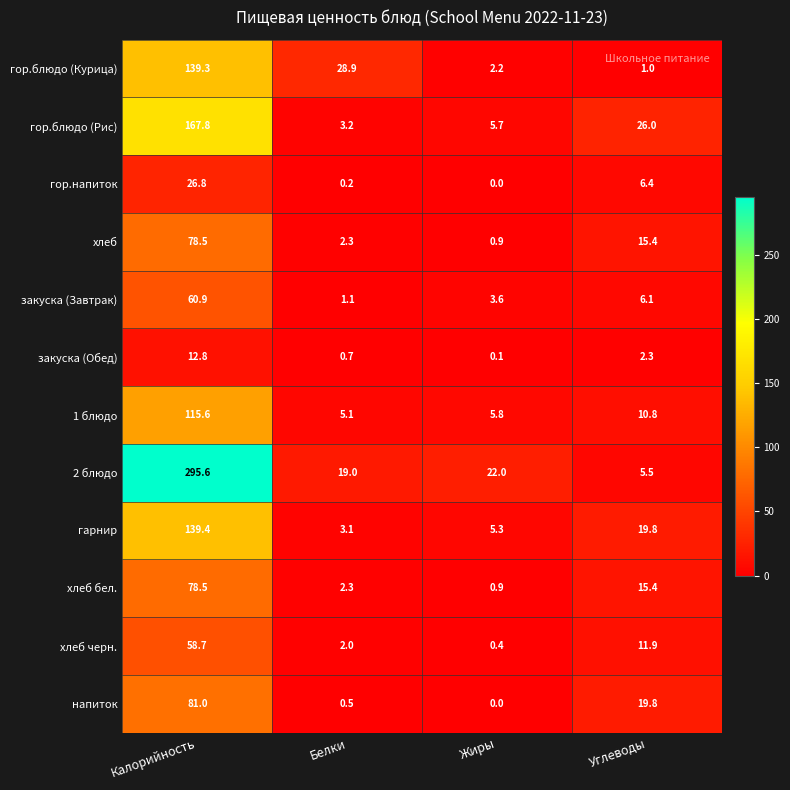

List the labels in order of 1 блюдо value, largest first.

Калорийность, Углеводы, Жиры, Белки